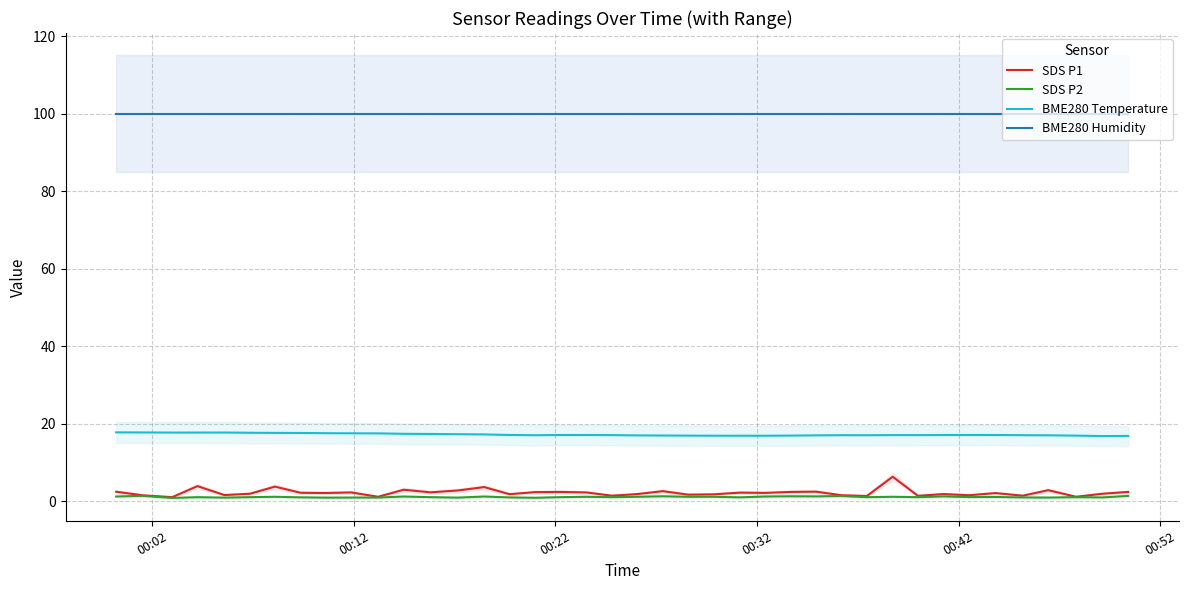

Count the number of categories in the chart.

40